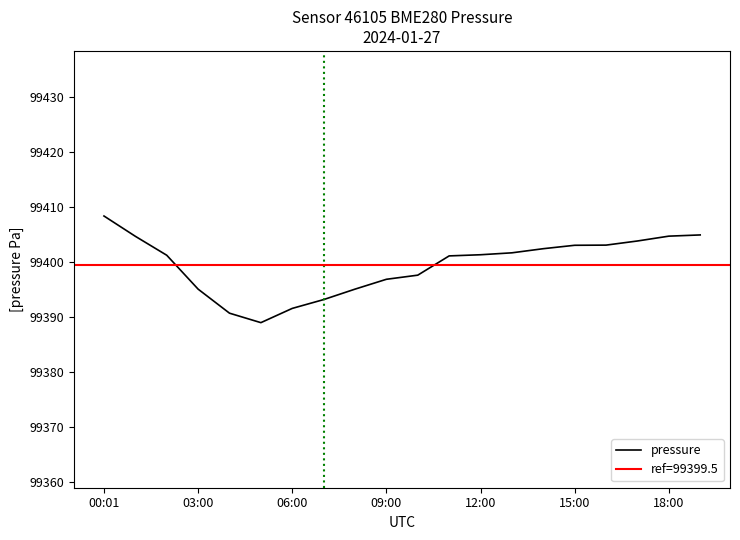

At which label does the data first exceed 99401?

00:01